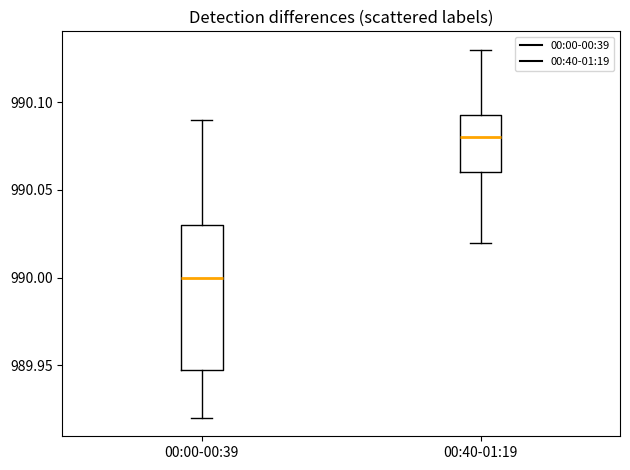

Where is the upper edge of the box for 00:00-00:39 on the y-axis? The values are not printed on the chart, so give them approximately, as read against the axis.

990.030